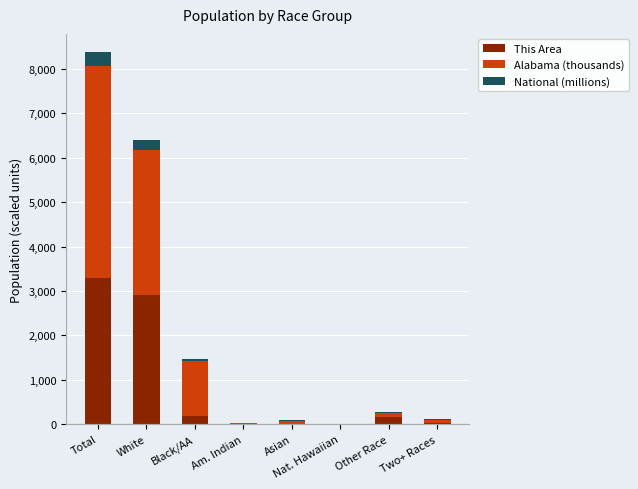

What is the highest value of the This Area series?

3281.0